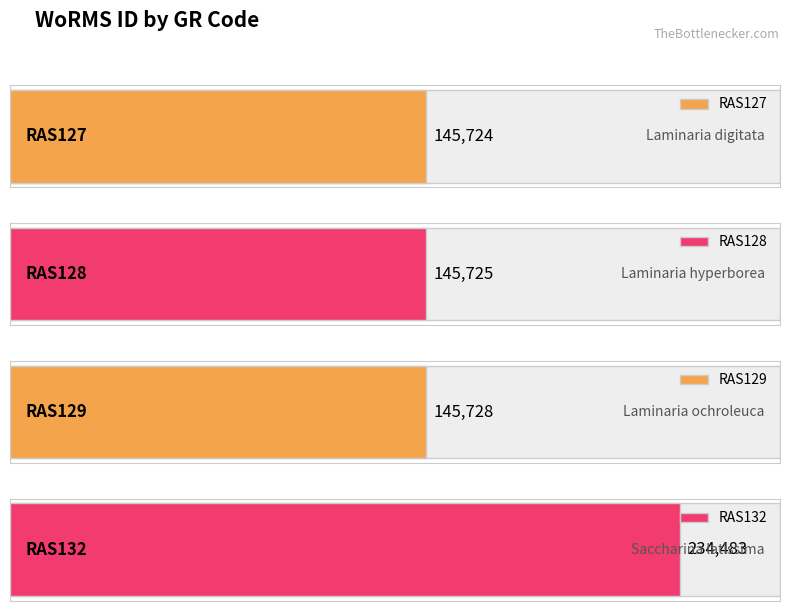

True or false: the data shows 145724 at RAS127.

True